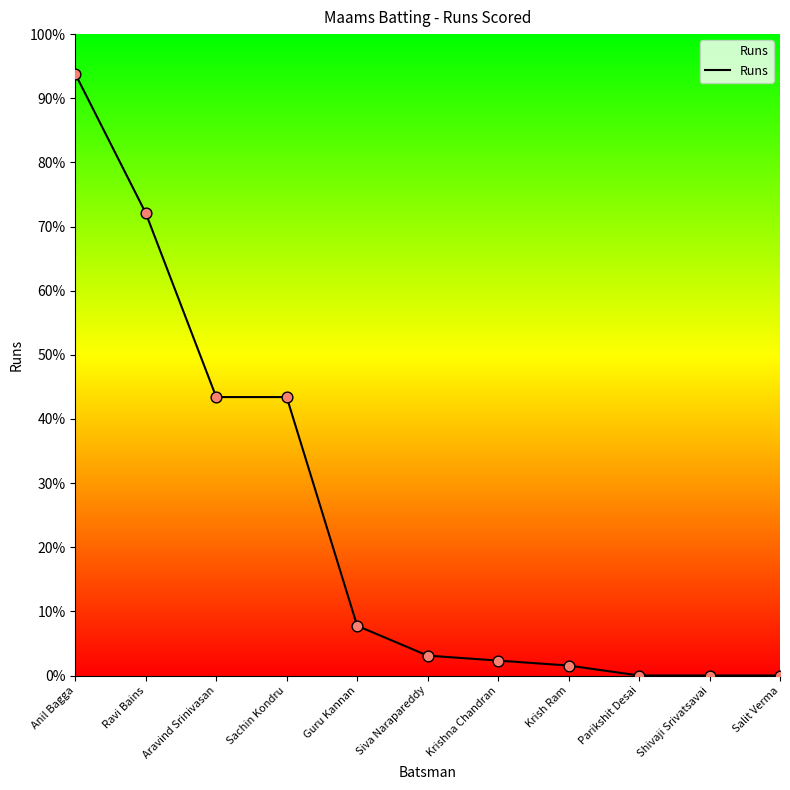

What is the change in value from Sachin Kondru to Siva Narapareddy?

-40.3